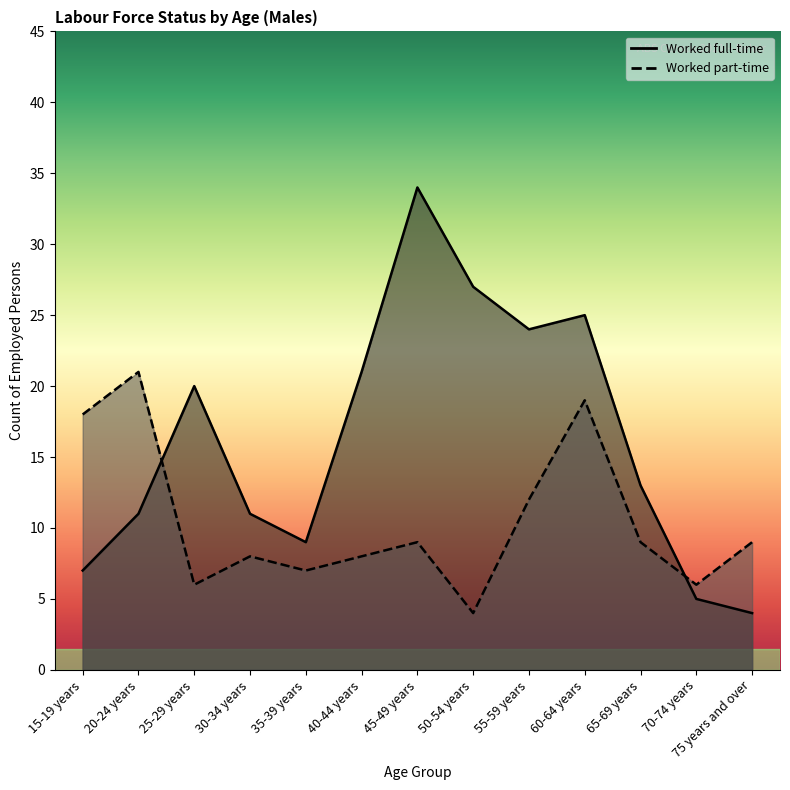

What is the maximum value for Worked part-time?

21